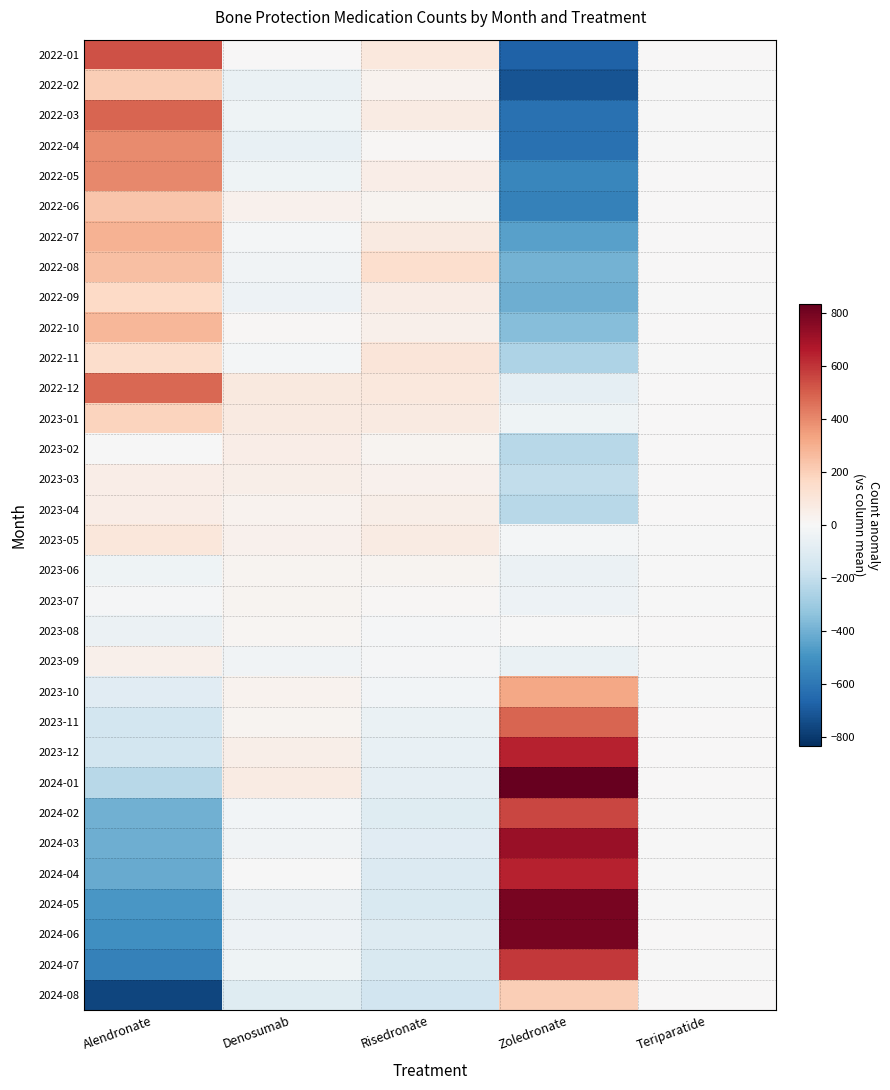

Between Zoledronate and Alendronate, which is larger?

Alendronate